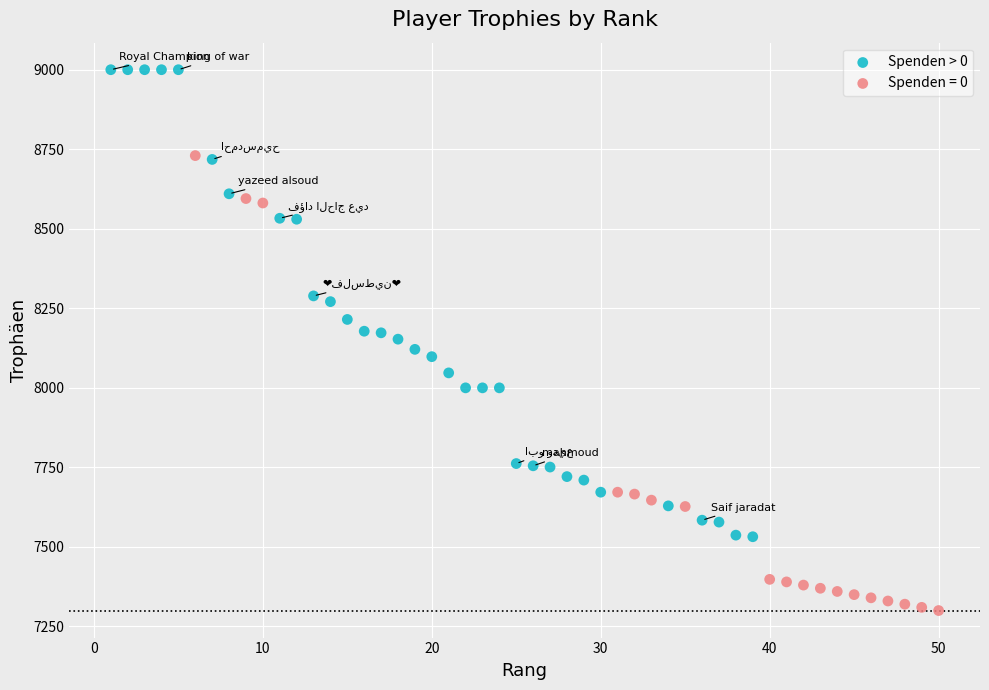

Which series reaches the minimum Y coordinate?

Spenden = 0